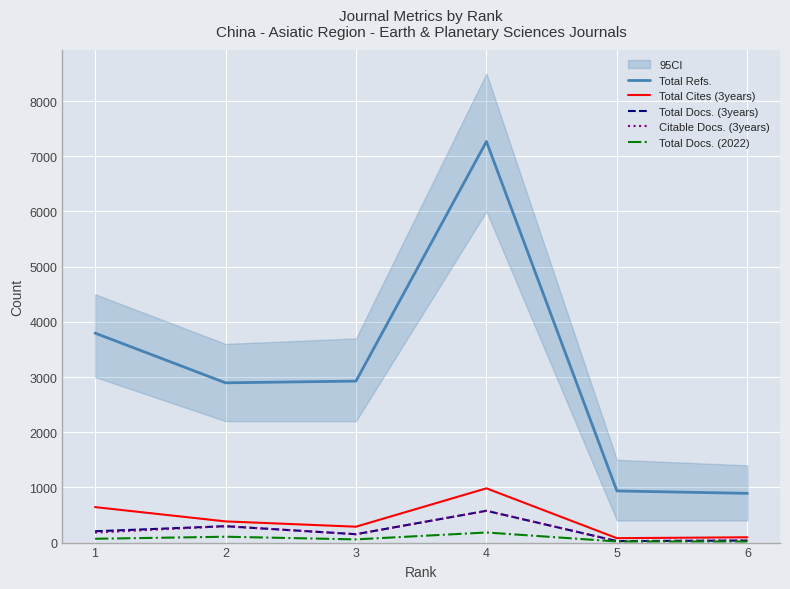

What are all the series names shown in the legend?

Total Refs., Total Cites (3years), Total Docs. (3years), Citable Docs. (3years), Total Docs. (2022)